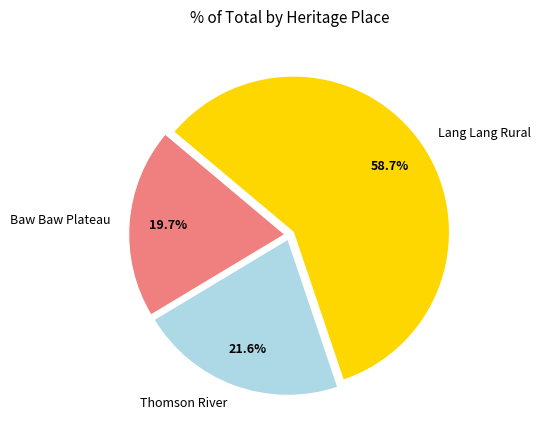

To the nearest percent, what is the difference between the largest and smallest slice percentages?

39%